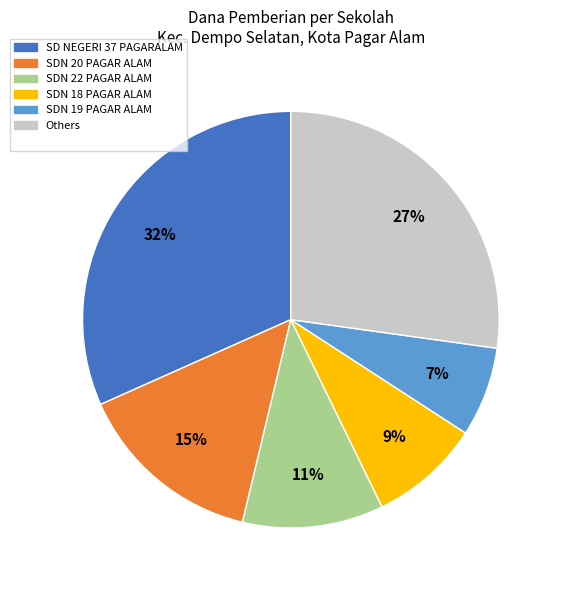

To the nearest percent, what is the average slice percentage?

17%